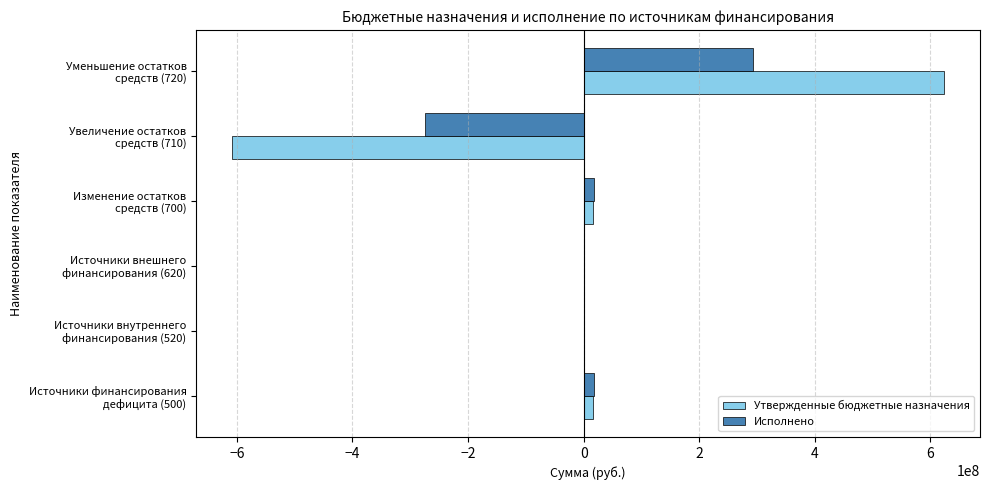

What are all the series names shown in the legend?

Утвержденные бюджетные назначения, Исполнено